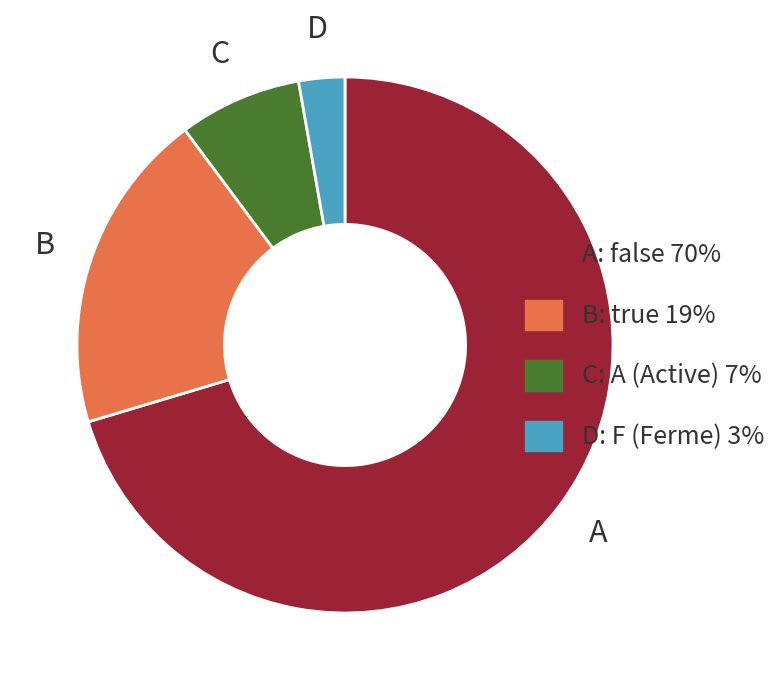

Is there any slice that represents more than half of the pie?

Yes